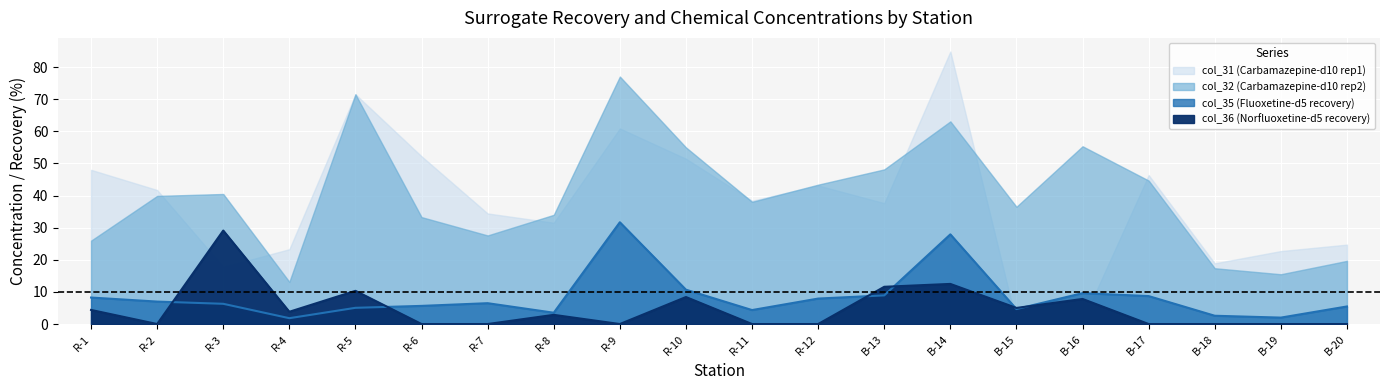

At how many categories does at least one series exceed 16?

3